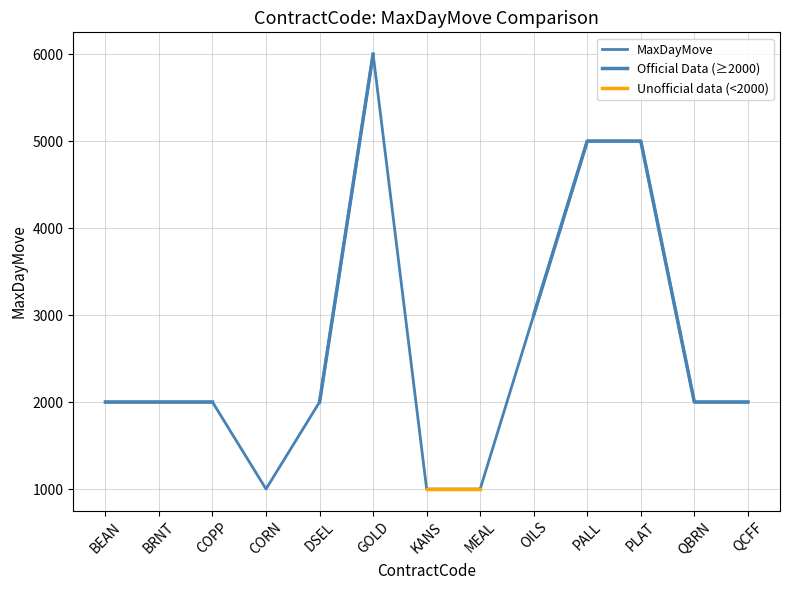

What is the average value of the MaxDayMove series?

2615.4